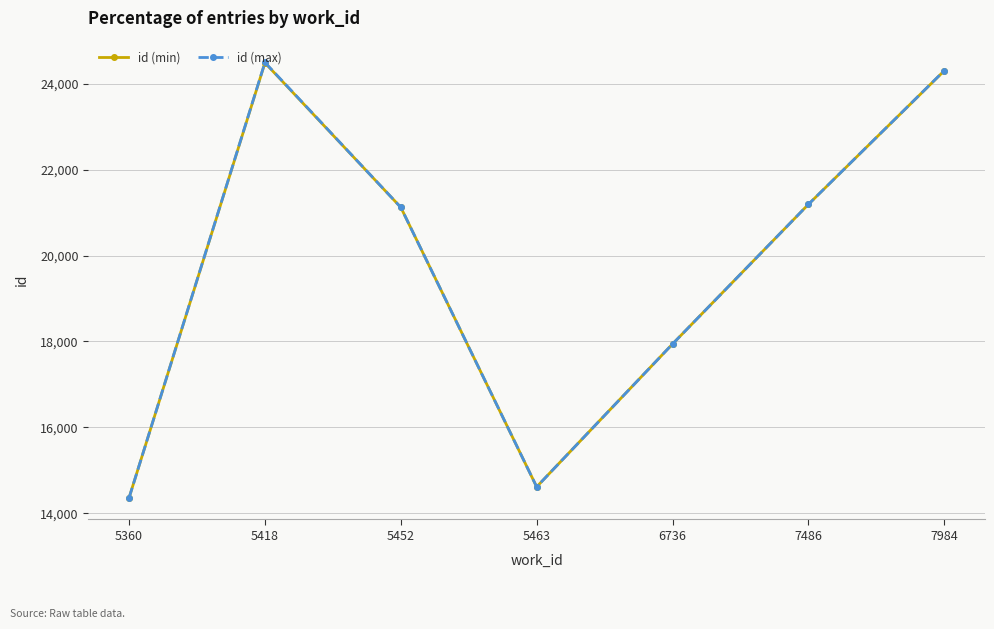

Reading left to right, transcribe all the data shown in this chart.

id (min): 5360=14361	5418=24487	5452=21122	5463=14614	6736=17940	7486=21191	7984=24302
id (max): 5360=14361	5418=24496	5452=21122	5463=14614	6736=17940	7486=21191	7984=24305